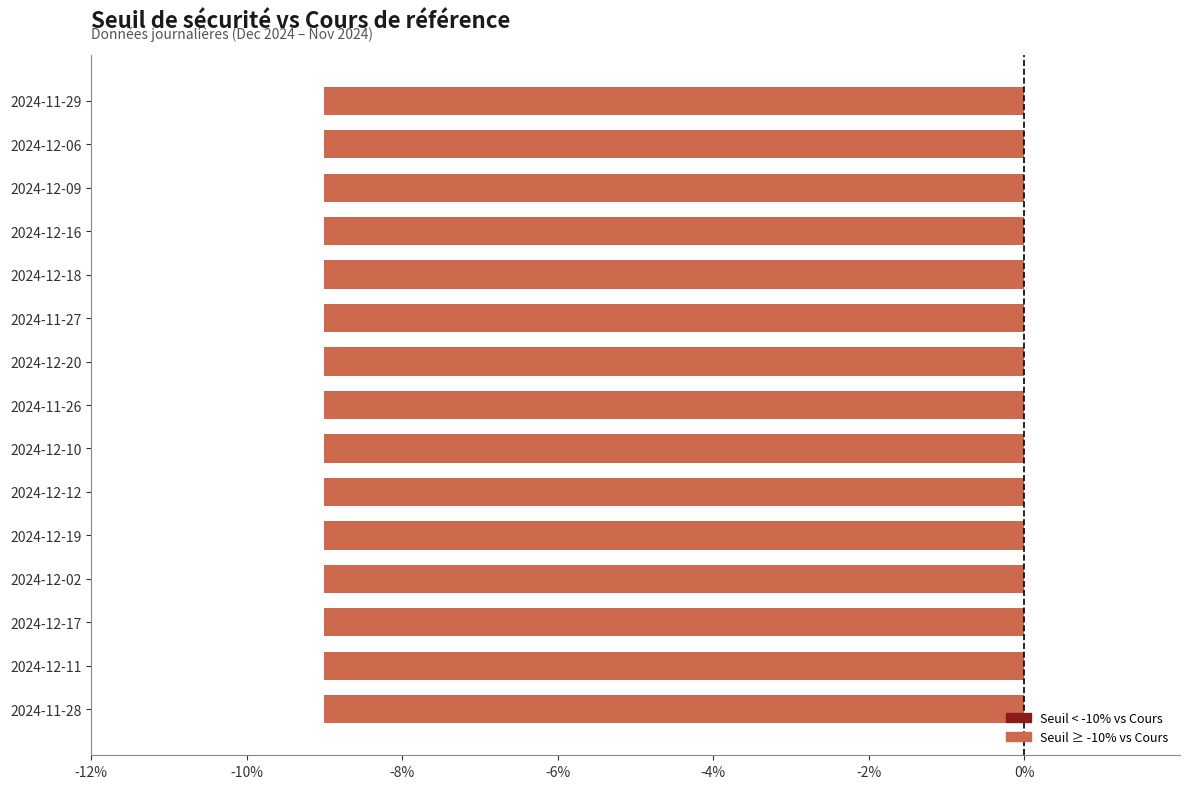

How many bars are there in total?

15